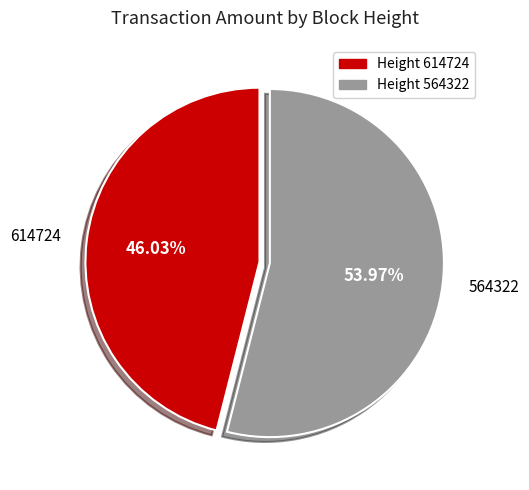

To the nearest percent, what is the difference between the 564322 and 614724 slice percentages?

8%